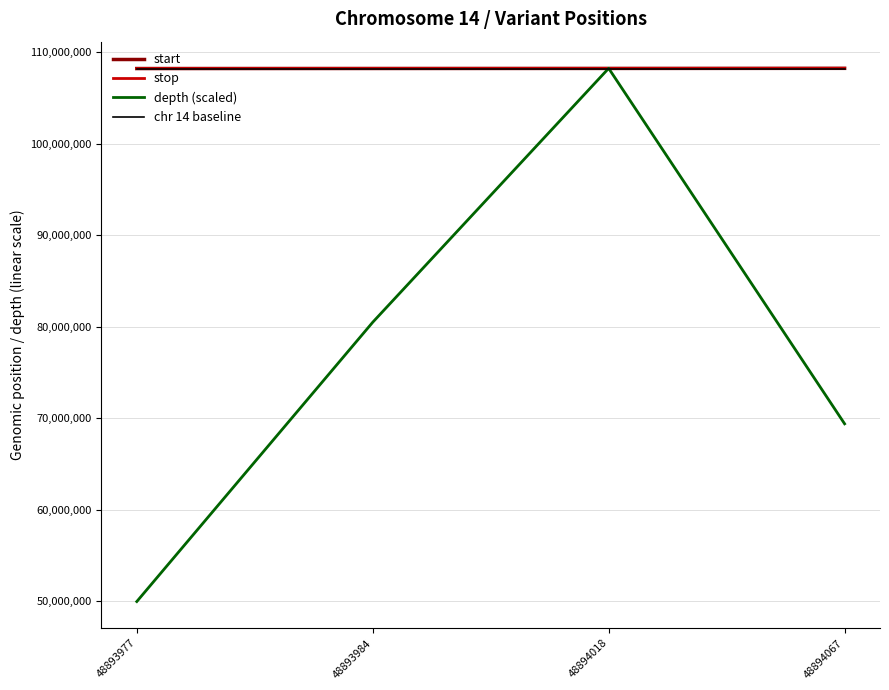

Reading right to left, list all the values displayed in this chart.

start: 48894067=108237159.0	48894018=108226998.0	48893984=108220347.0	48893977=108213006.0
stop: 48894067=108237160.0	48894018=108226999.0	48893984=108220348.0	48893977=108213007.0
depth (scaled): 48894067=69382794.2	48894018=108237159.0	48893984=80484041.3	48893977=49955611.8
chr 14 baseline: 48894067=108213000.0	48894018=108213000.0	48893984=108213000.0	48893977=108213000.0